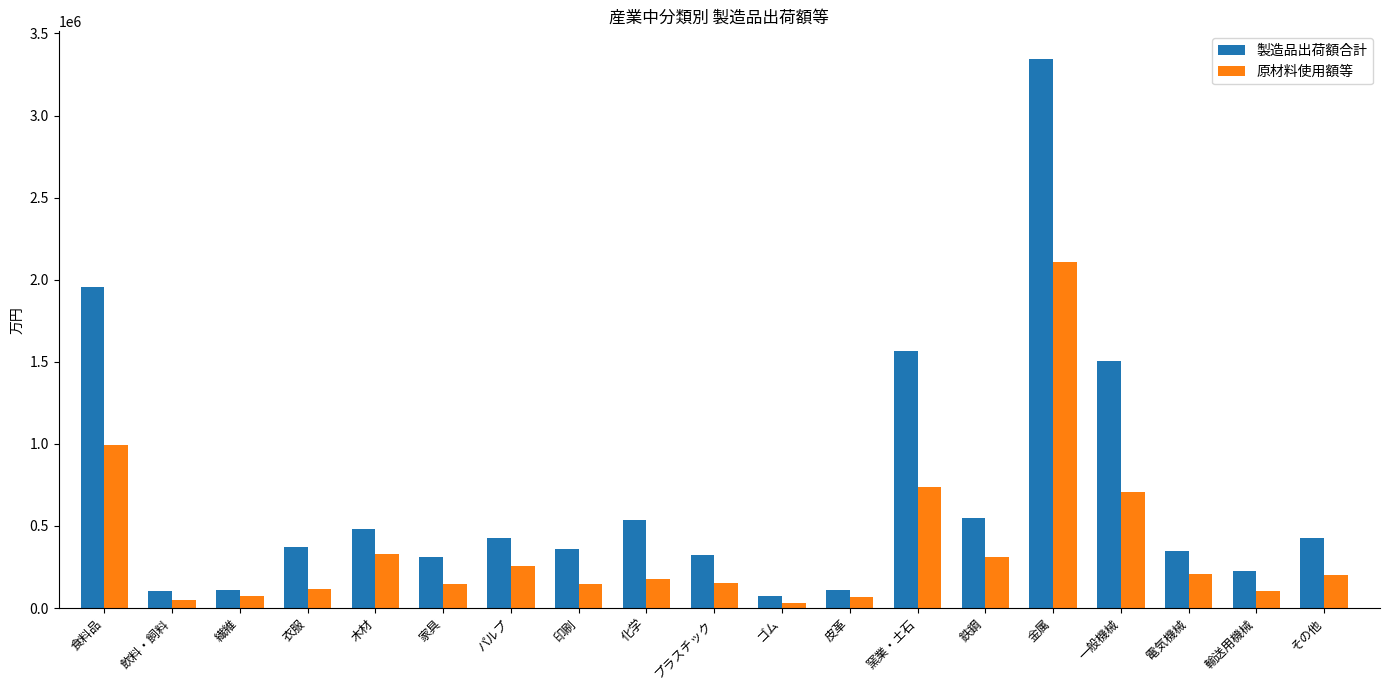

Which category has the highest value across all series?

金属